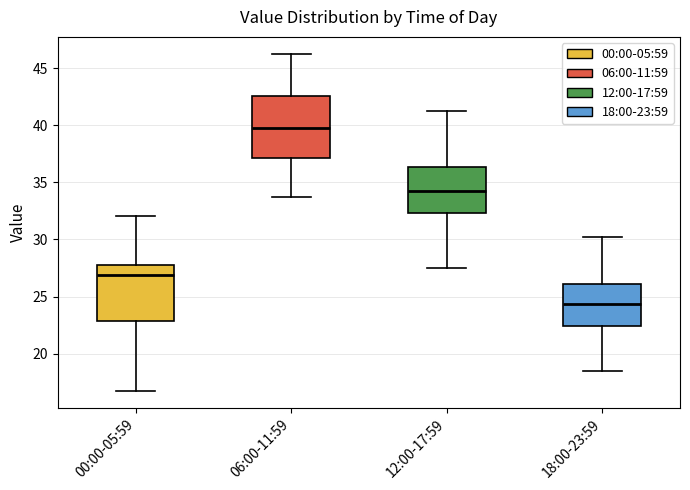

Where does the upper whisker of the box for 06:00-11:59 end on the y-axis? The values are not printed on the chart, so give them approximately, as read against the axis.

46.5